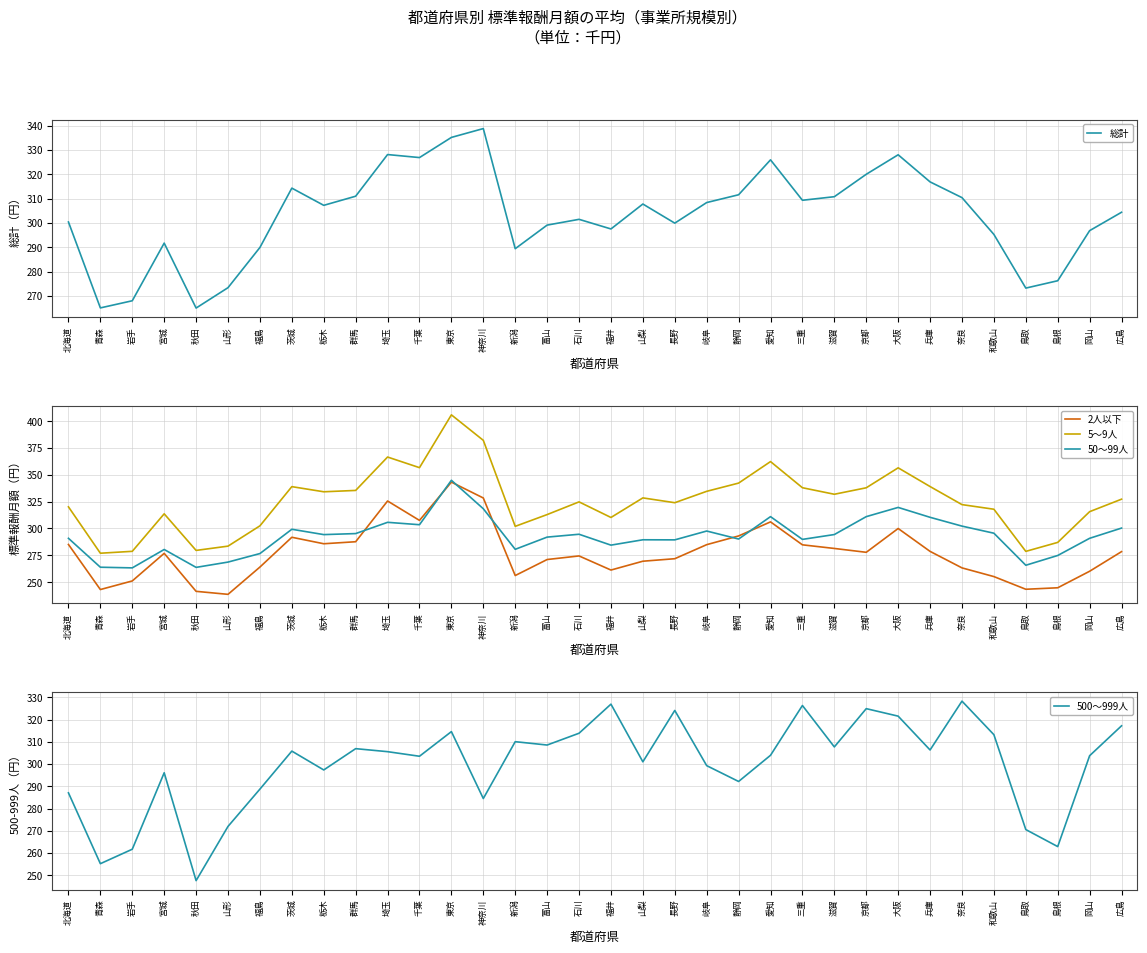

How many distinct data groups are displayed?

5